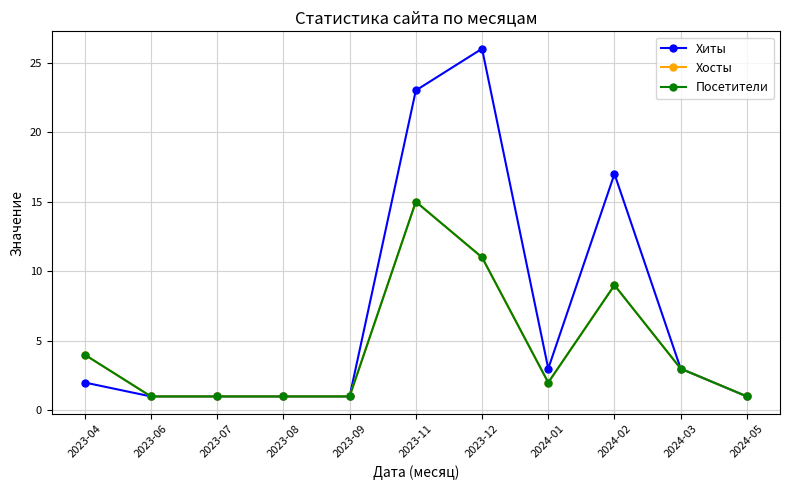

Rank the series by their maximum value, from lowest to highest.

Хосты, Посетители, Хиты